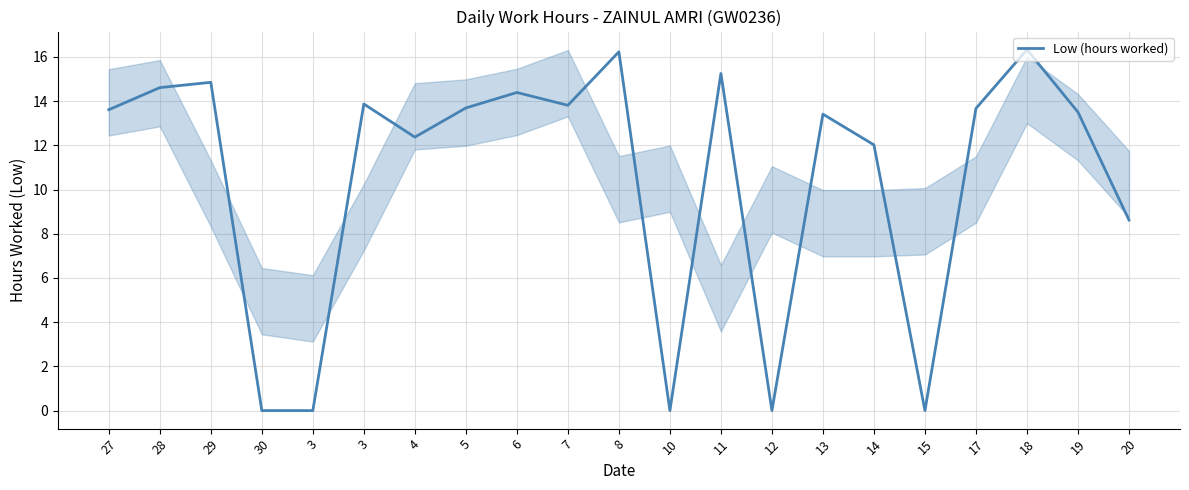

Does the chart have visible grid lines?

Yes